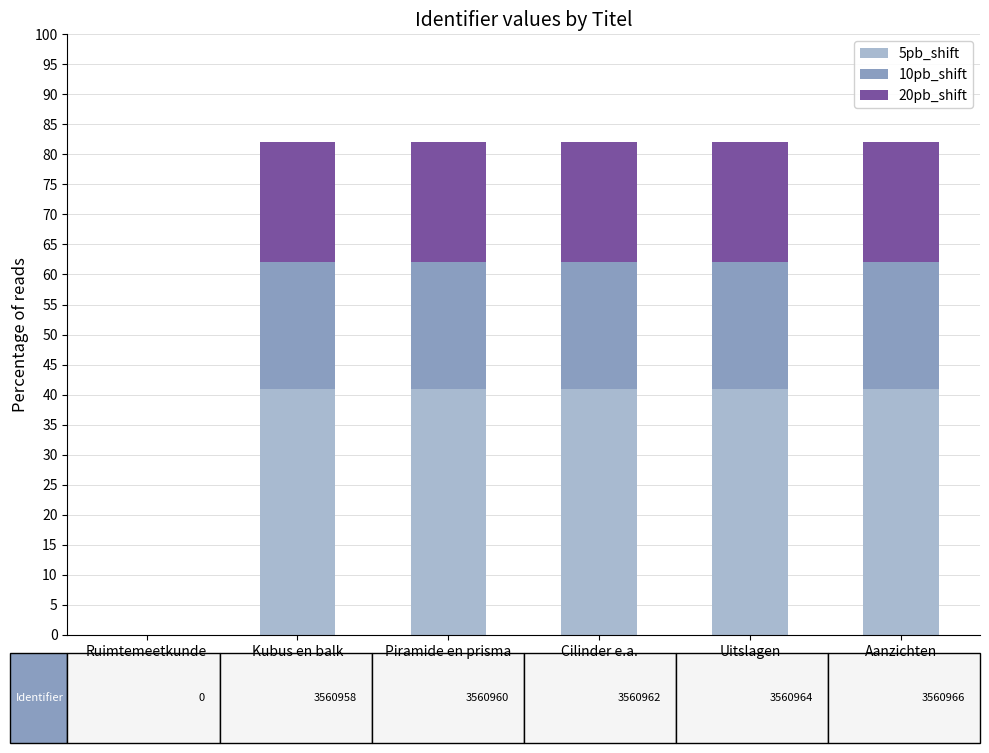

What is the highest value of the 5pb_shift series?

41.0